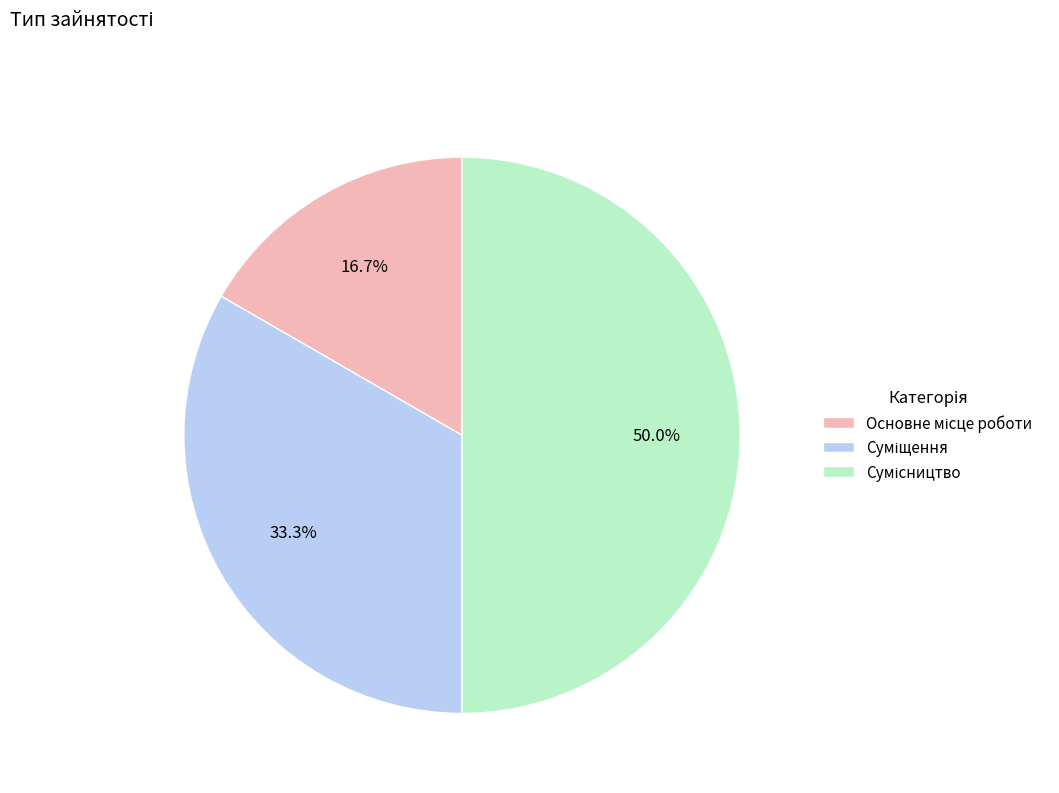

What percentage is the Основне місце роботи slice, to the nearest percent?

17%